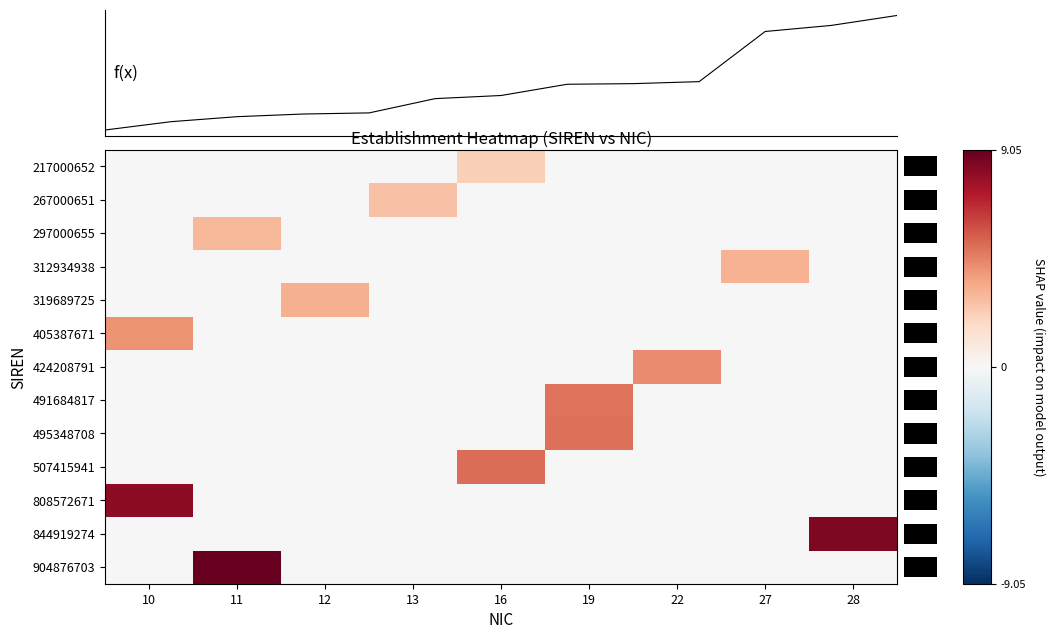

Which category has the highest value across all series?

11